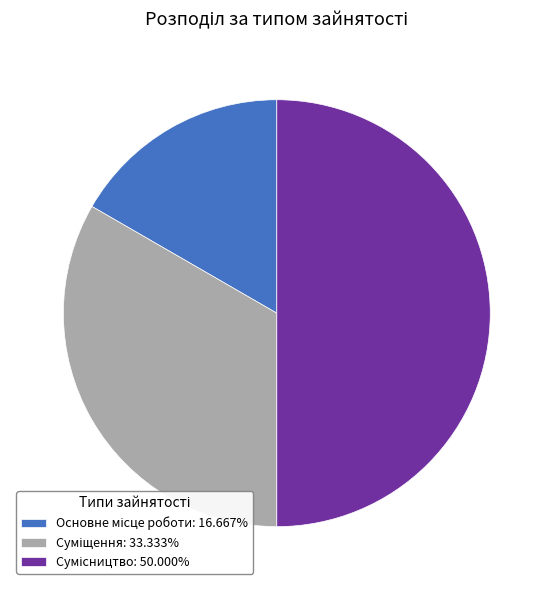

What is the total percentage of Основне місце роботи and Суміщення?

50.0%